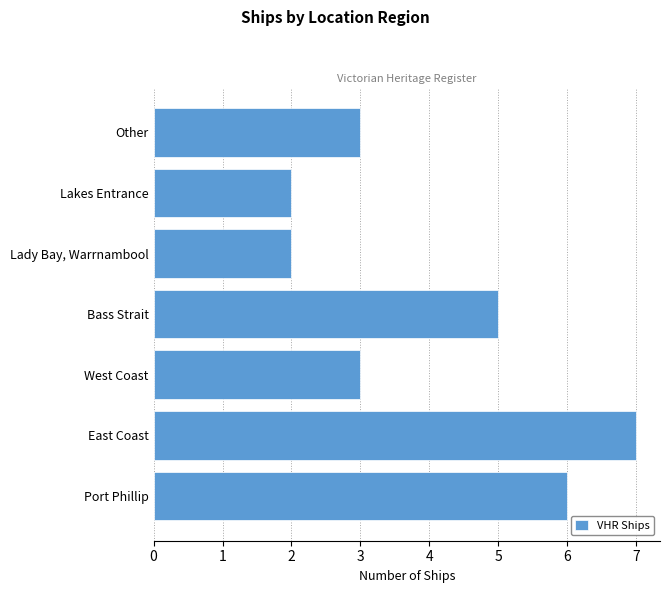

What is the ratio of the value at Lady Bay, Warrnambool to the value at Other?

0.7